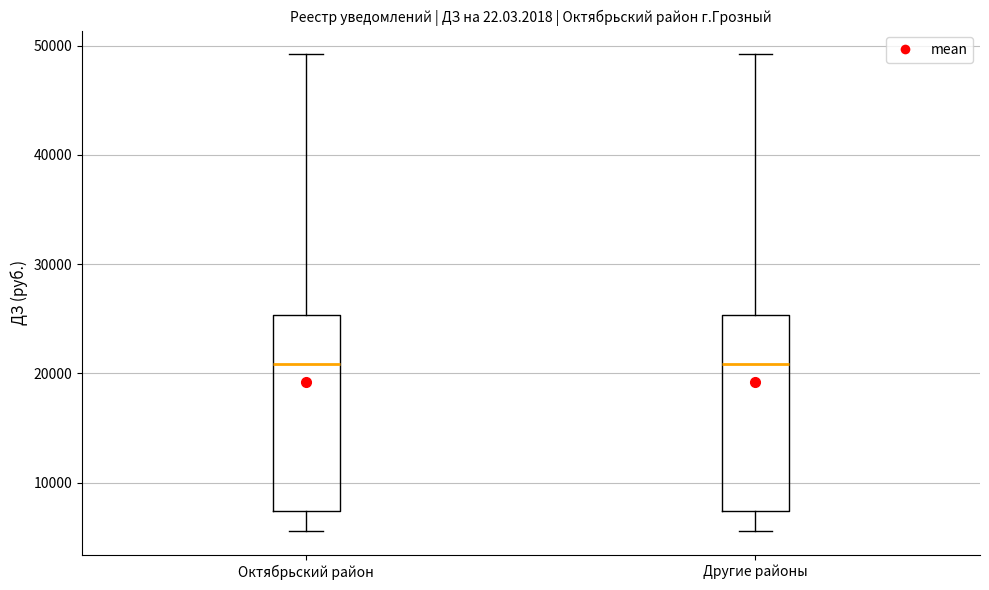

Reading left to right, read every box against the y-axis: the position of its median line, the range the box covers, and the ends of its whiskers. The values are not printed on the chart, so give them approximately, as read against the axis.

Октябрьский район: median 21000, box 7000 to 25000, whiskers 6000 to 49000
Другие районы: median 21000, box 7000 to 25000, whiskers 6000 to 49000